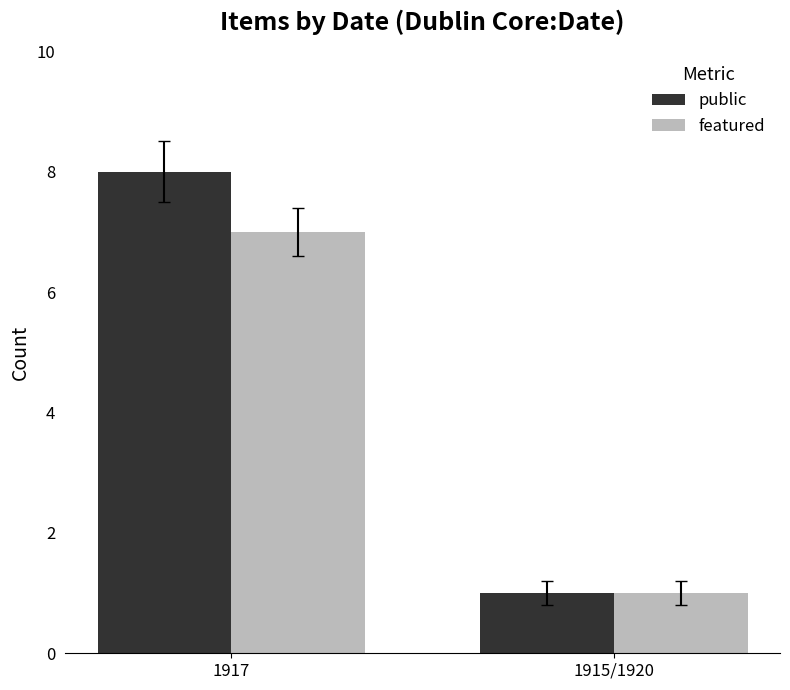

How many groups of bars are there?

2